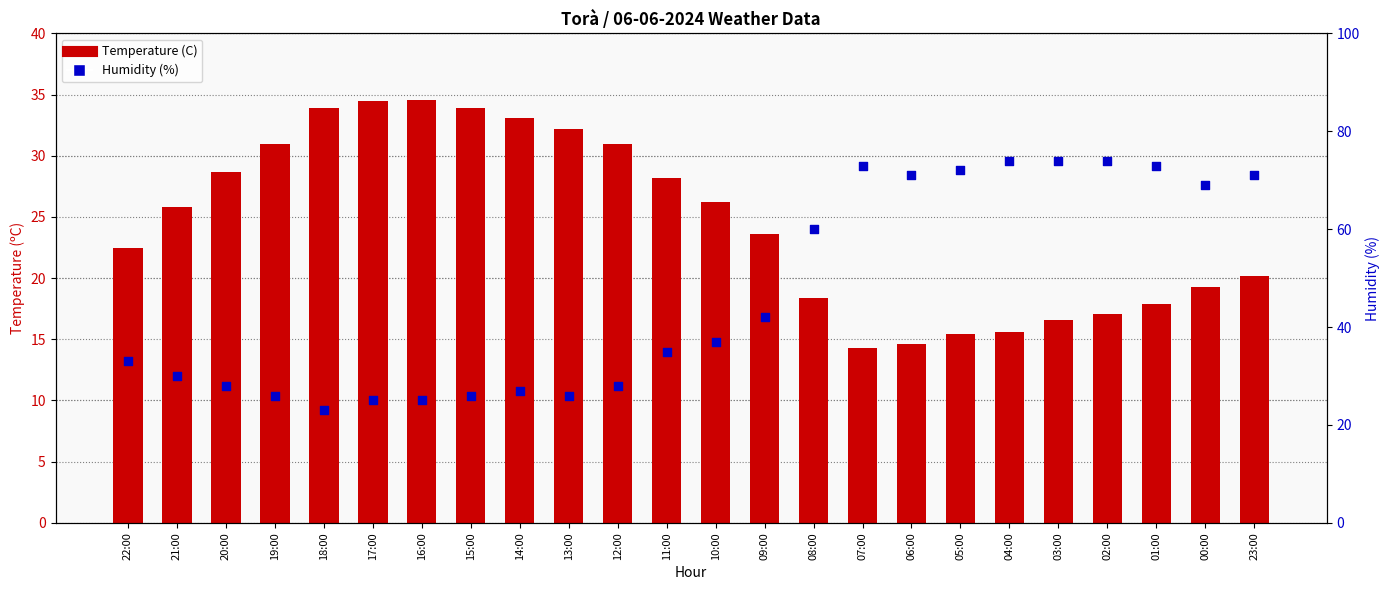

Is the value of Humidity (%) at 15:00 greater than the value of Temperature (C) at 14:00?

No